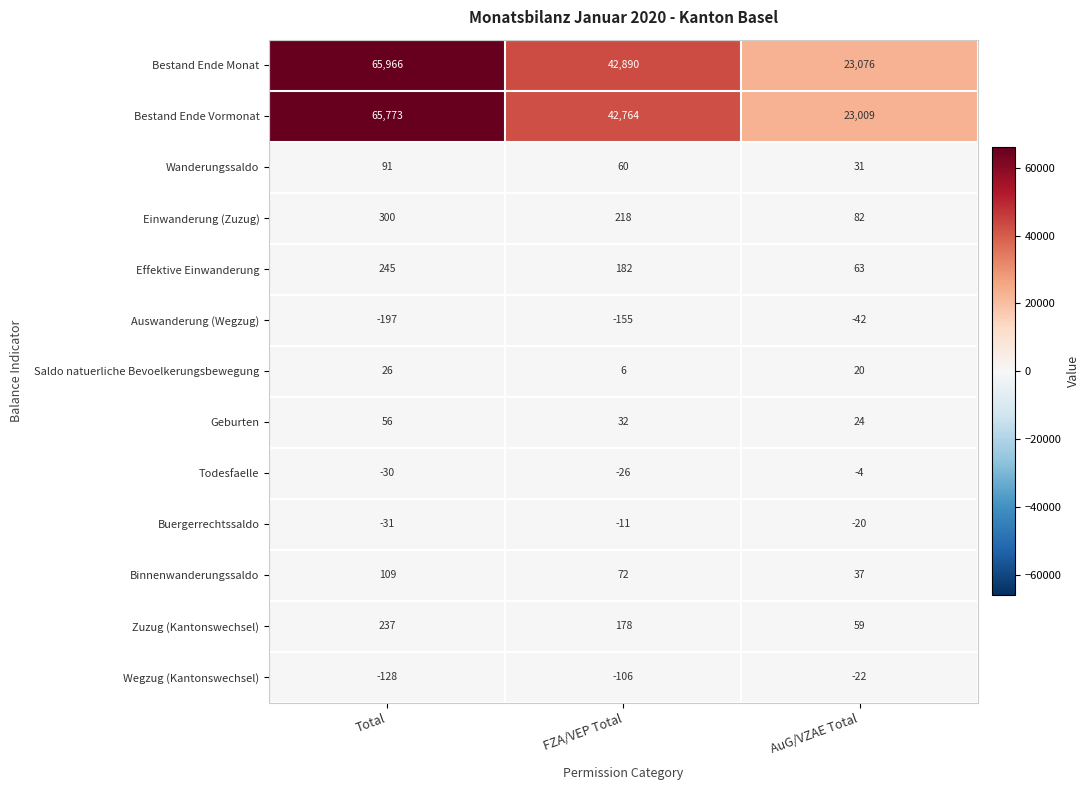

The value of Wanderungssaldo at FZA/VEP Total is 60. True or false?

True